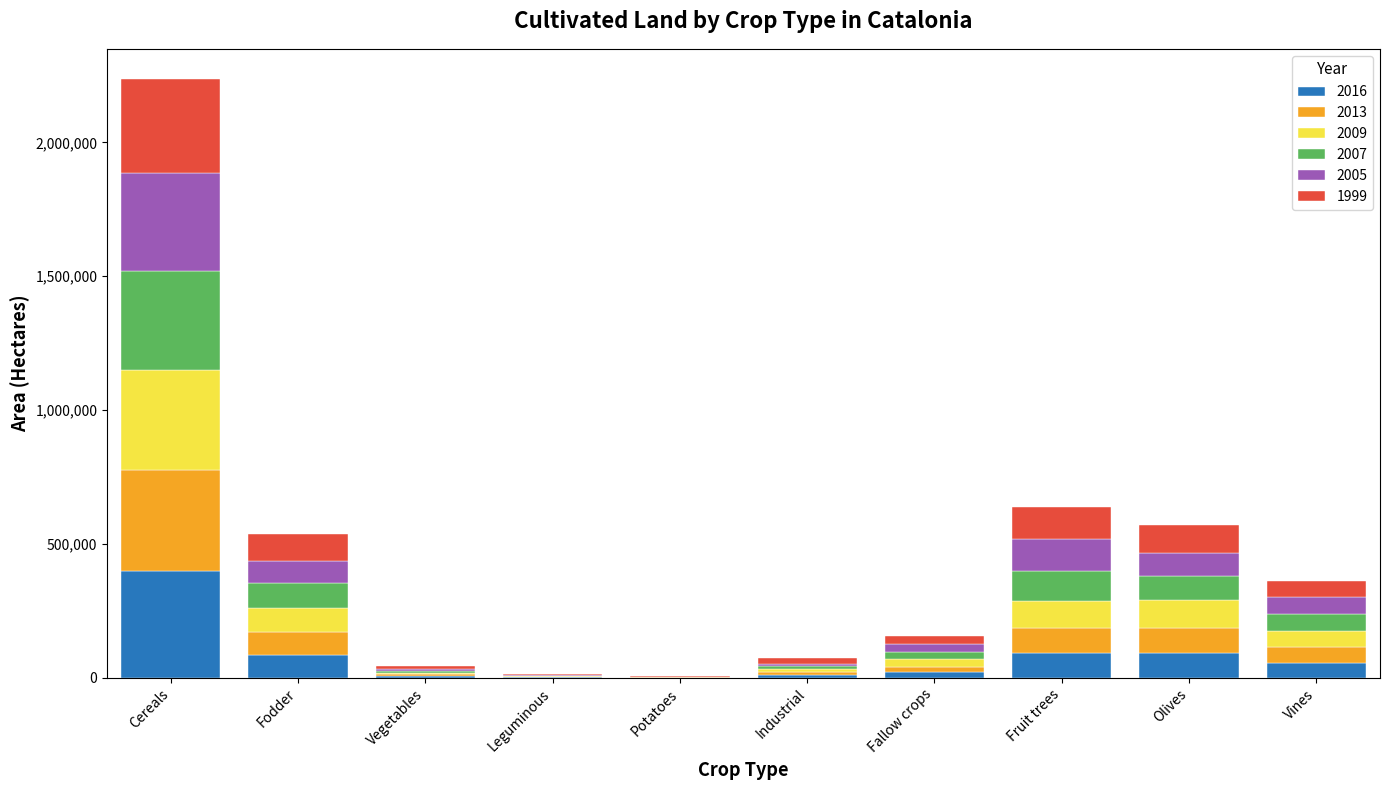

At which category is the sum across all series the highest?

Cereals